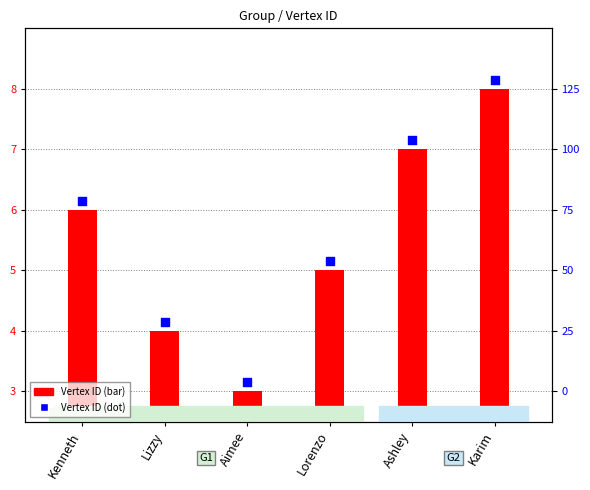

What are all the series names shown in the legend?

Vertex ID (bar), Vertex ID (dot)